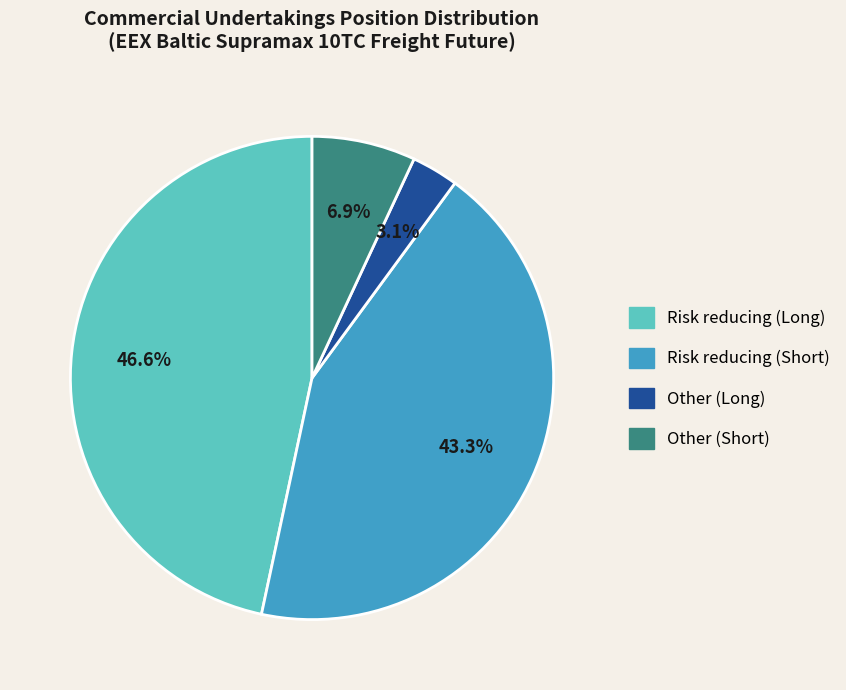

Rank the categories by value from lowest to highest.

Other (Long), Other (Short), Risk reducing (Short), Risk reducing (Long)